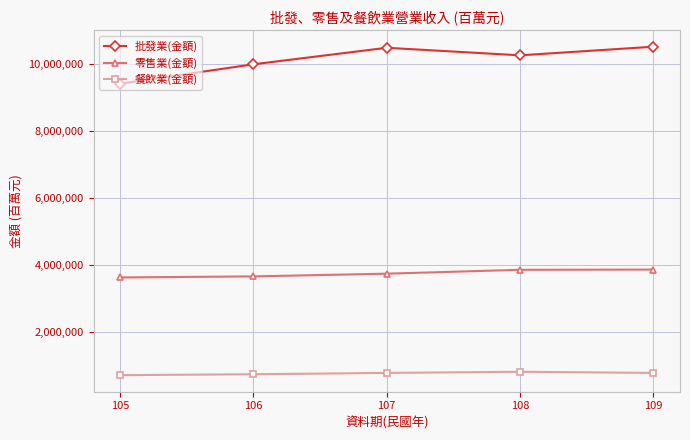

True or false: 批發業(金額) and 餐飲業(金額) intersect in this chart.

False